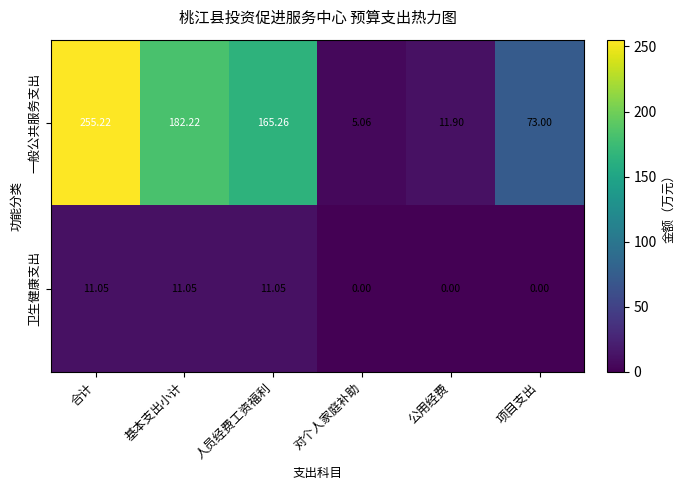

Rank the series at 合计 from lowest to highest value.

卫生健康支出, 一般公共服务支出